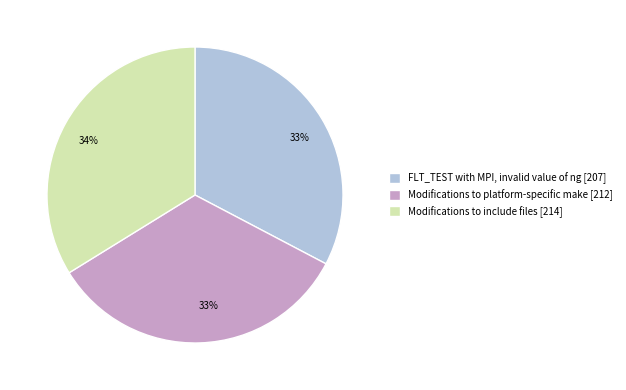

To the nearest percent, what is the combined percentage of FLT_TEST with MPI, invalid value of ng [207] and Modifications to platform-specific make [212]?

66%